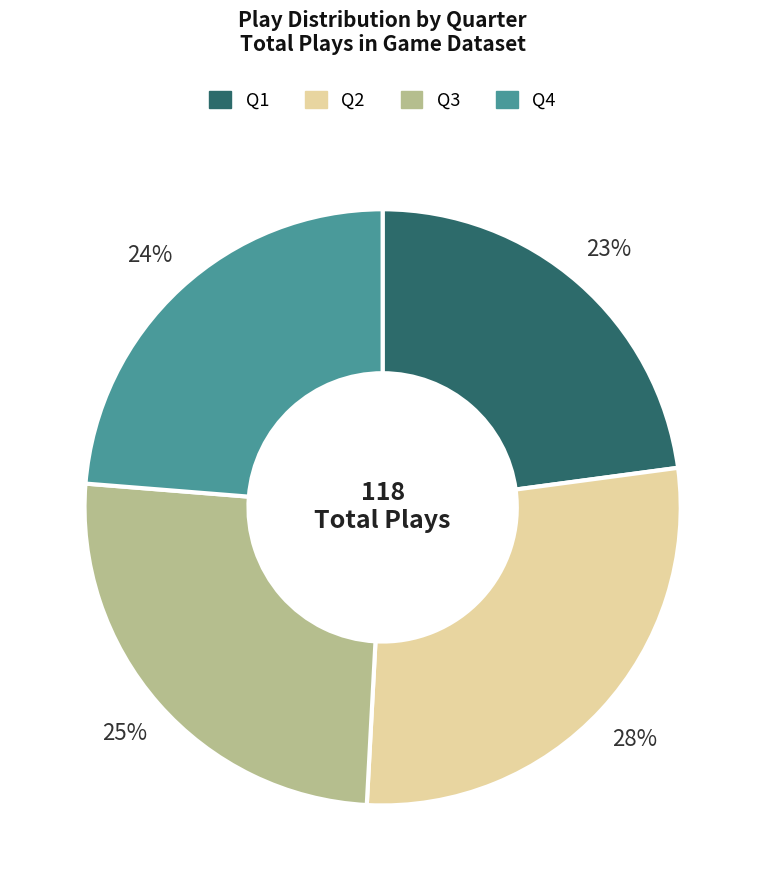

Does Q1 account for over 50% of the chart?

No